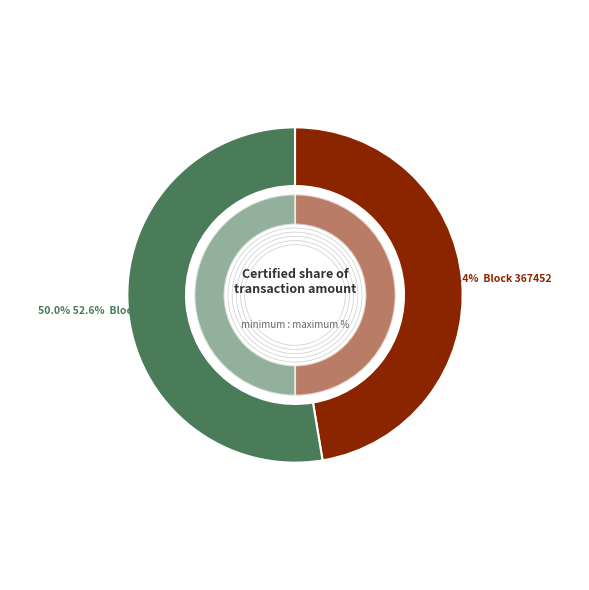

What percentage is the 367452 slice, to the nearest percent?

47%